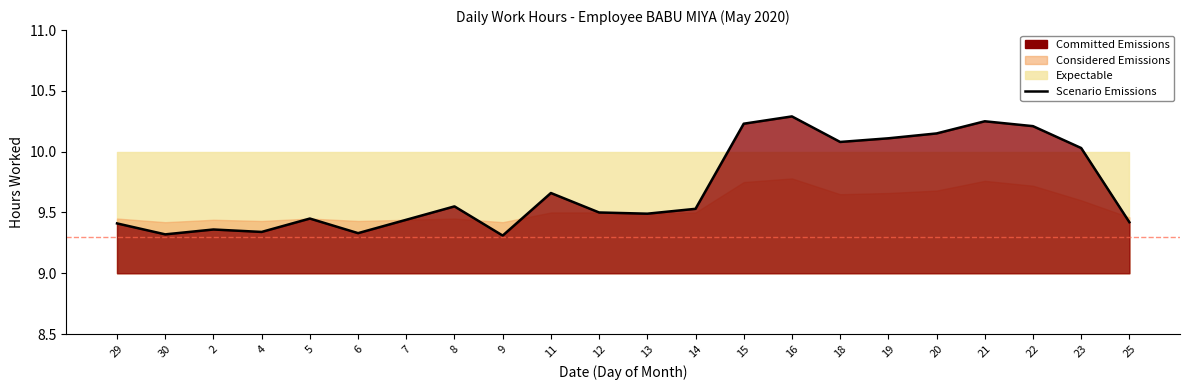

Reading right to left, list all the values displayed in this chart.

25=9.4	23=10.0	22=10.2	21=10.2	20=10.2	19=10.1	18=10.1	16=10.3	15=10.2	14=9.5	13=9.5	12=9.5	11=9.7	9=9.3	8=9.6	7=9.4	6=9.3	5=9.4	4=9.3	2=9.4	30=9.3	29=9.4